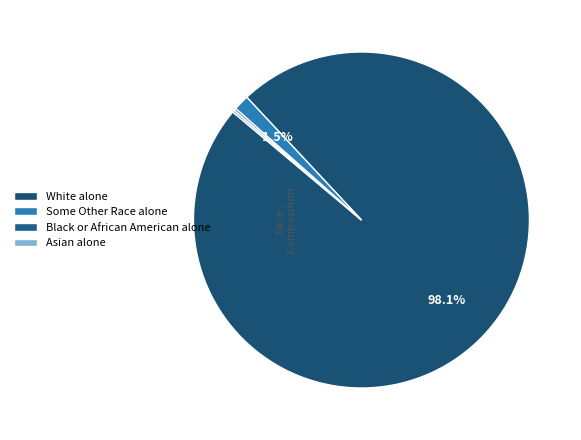

How many slices are in this pie chart?

4